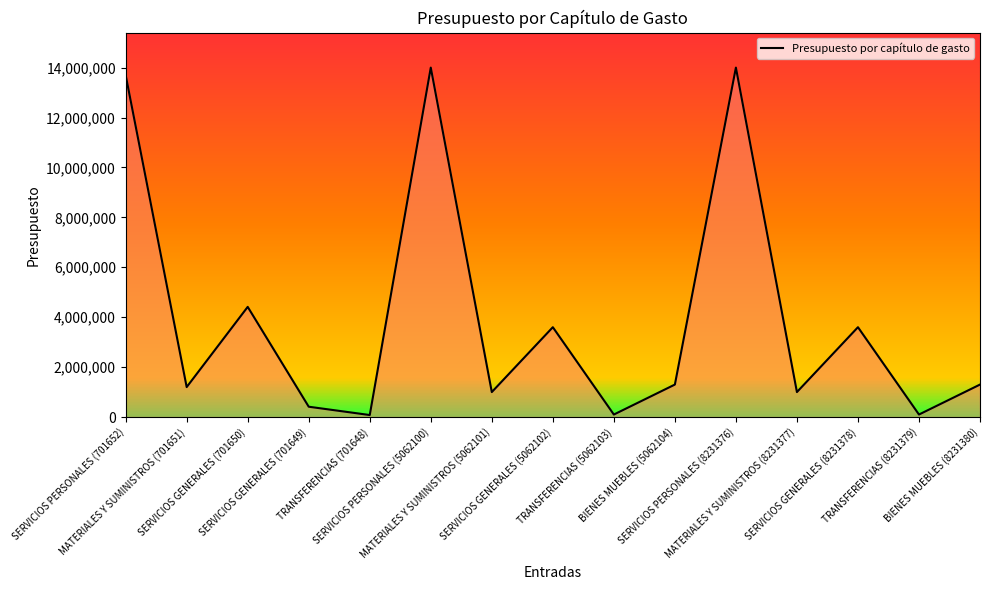

Is it true that the value at TRANSFERENCIAS (5062103) is 100000?

True